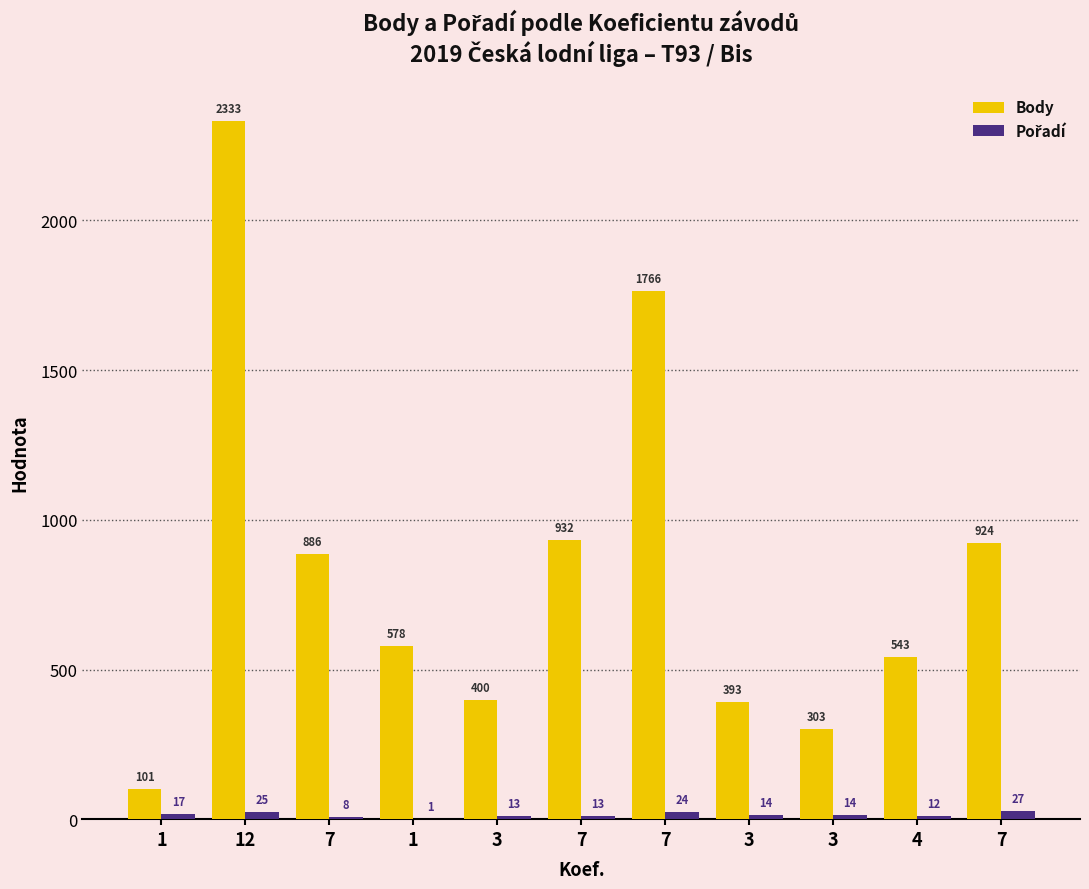

The value of Pořadí at 7 is 5. True or false?

False